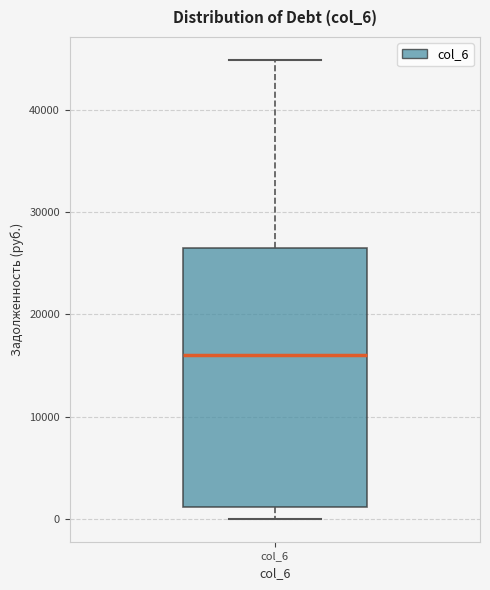

Transcribe this box plot: give where the median line is, the range the box spans, and where the two whiskers end, as read against the y-axis. The values are not printed on the chart, so give them approximately, as read against the axis.

median 16000, box 1000 to 26000, whiskers 0 to 45000